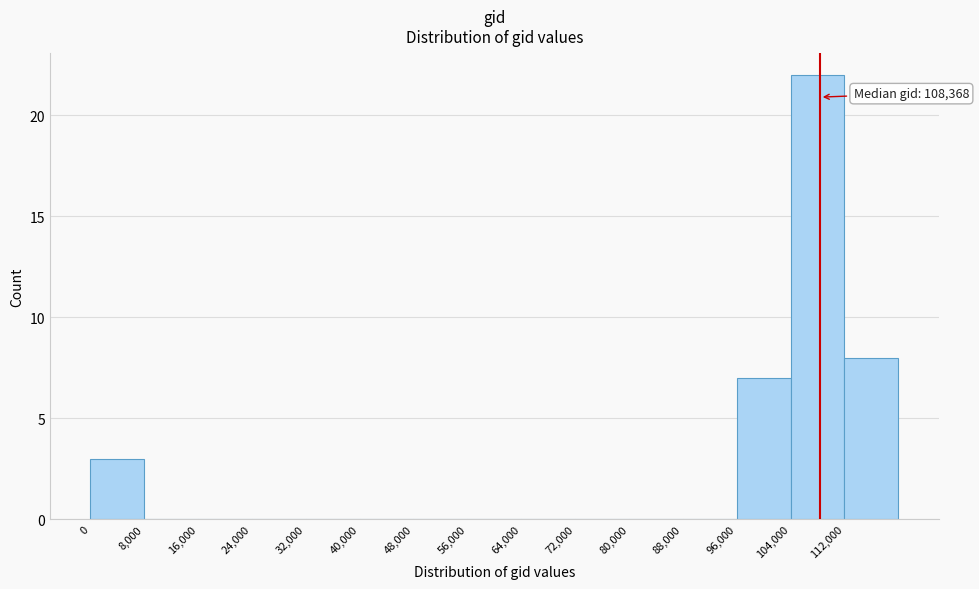

Which range on the x-axis has the tallest bar?

104000 to 112000